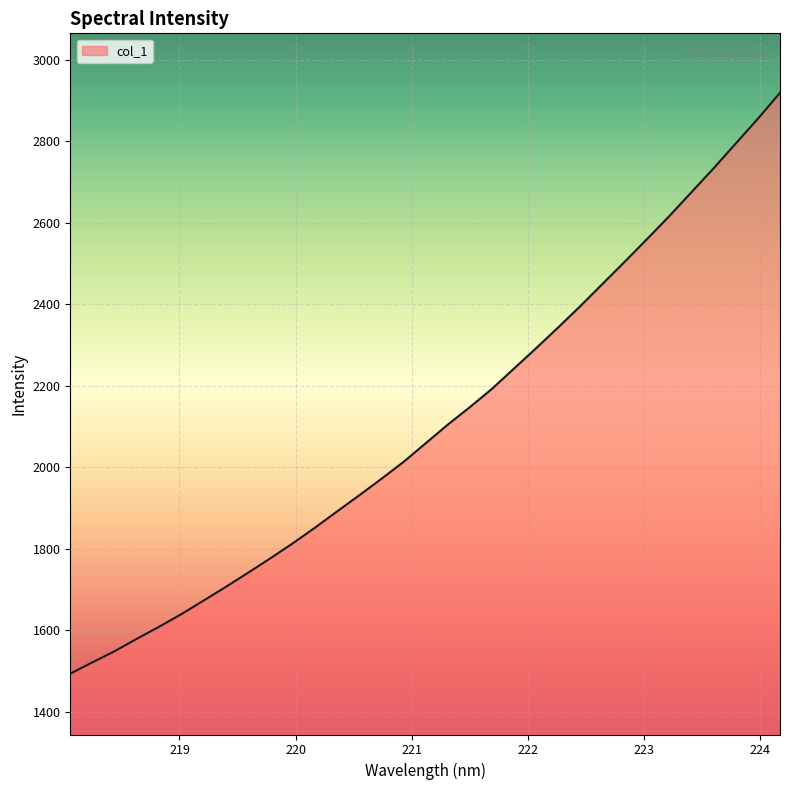

Does the chart display data point markers on the line(s)?

No